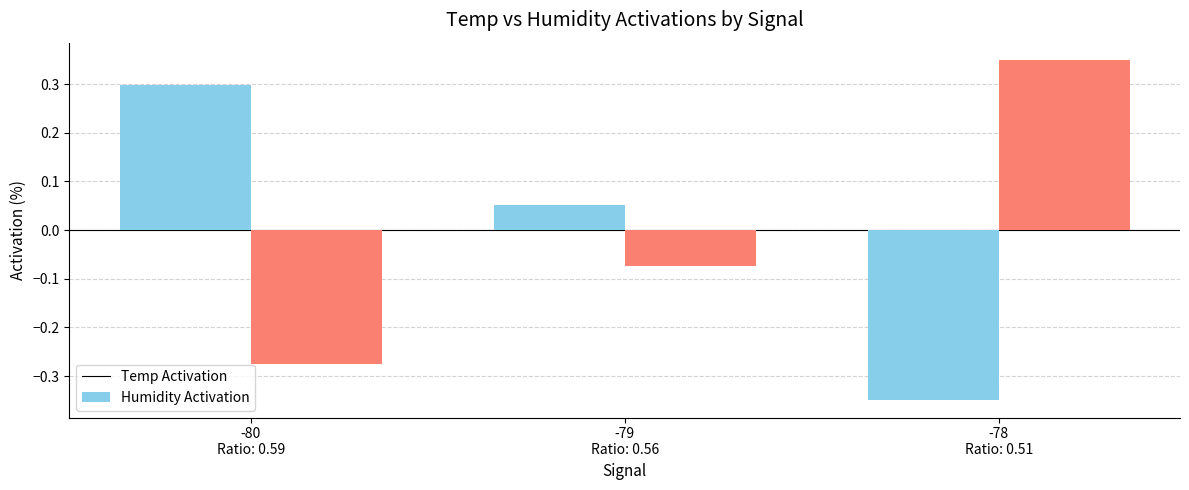

At how many categories does at least one series exceed 0?

3